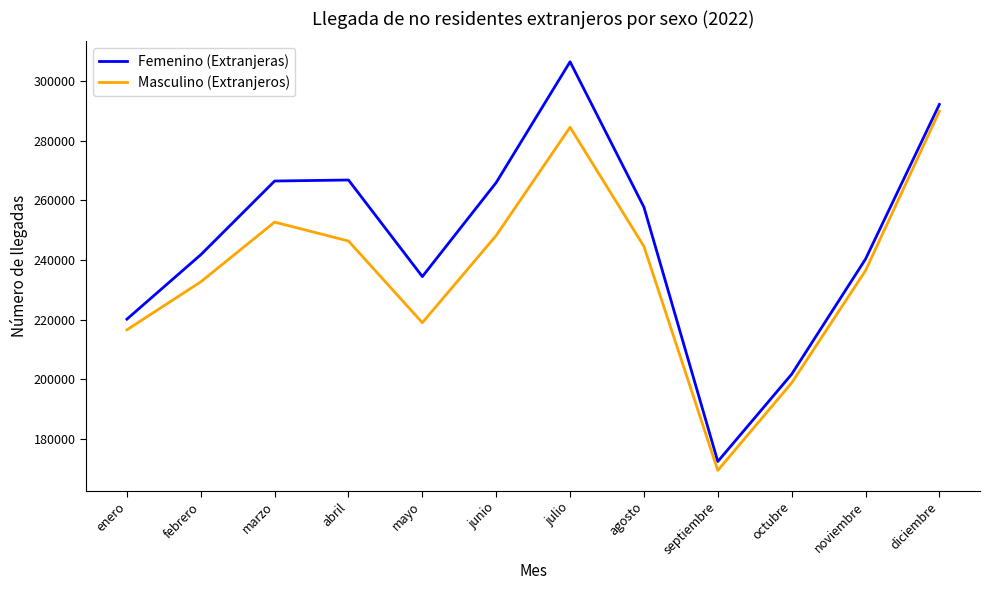

Read the Masculino (Extranjeros) value at mayo, to the nearest 10.

218950